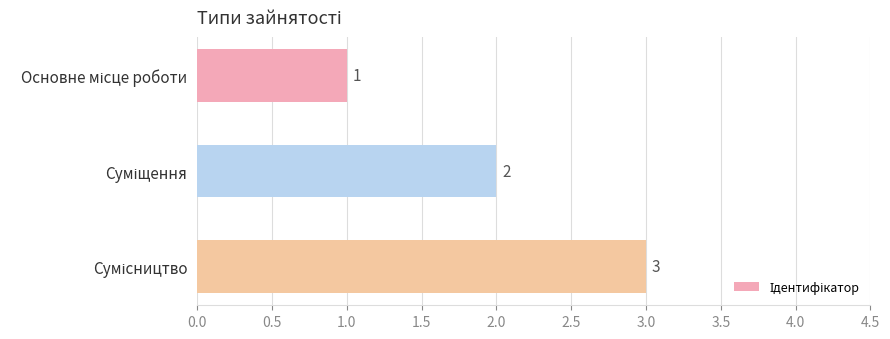

What is the greatest value displayed?

3